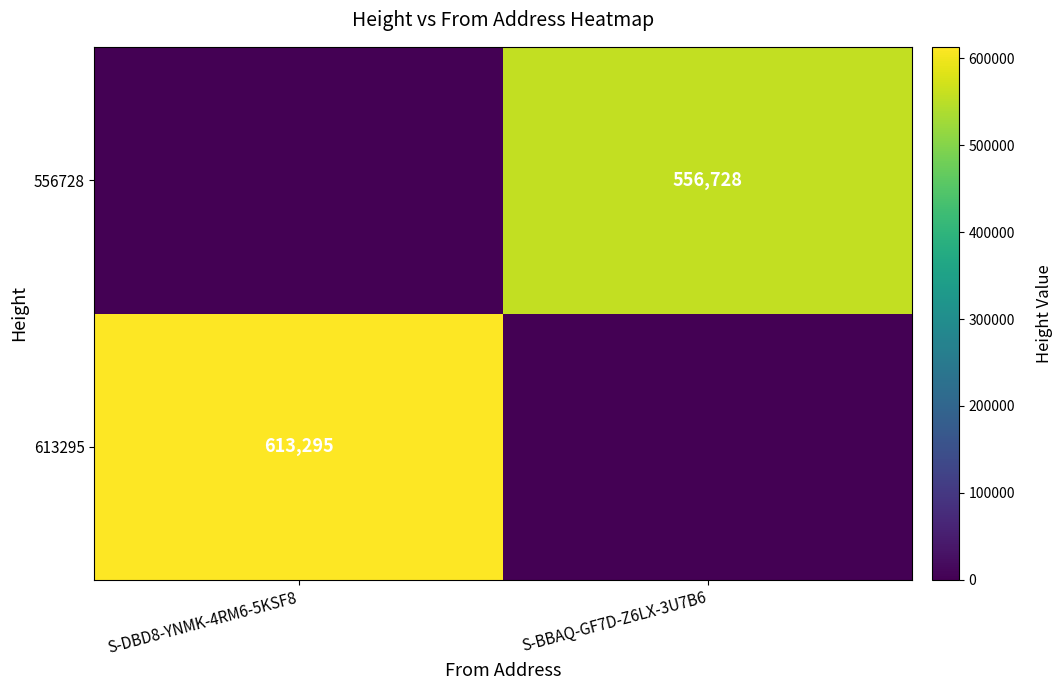

Is the value of 556728 at S-BBAQ-GF7D-Z6LX-3U7B6 greater than the value of 613295 at S-DBD8-YNMK-4RM6-5KSF8?

No